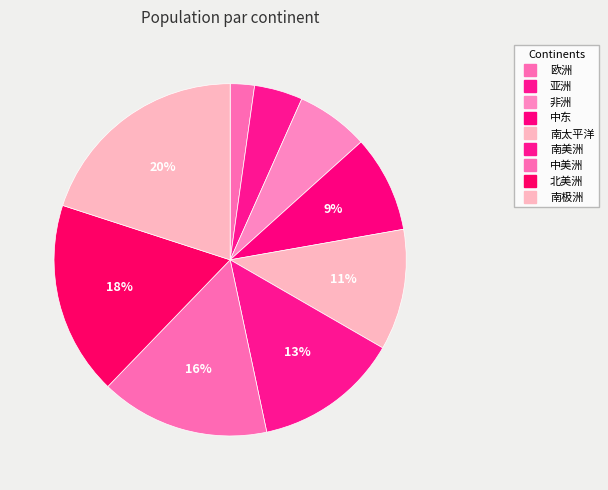

Approximately how many times larger is the value at 北美洲 compared to 南极洲?

0.9